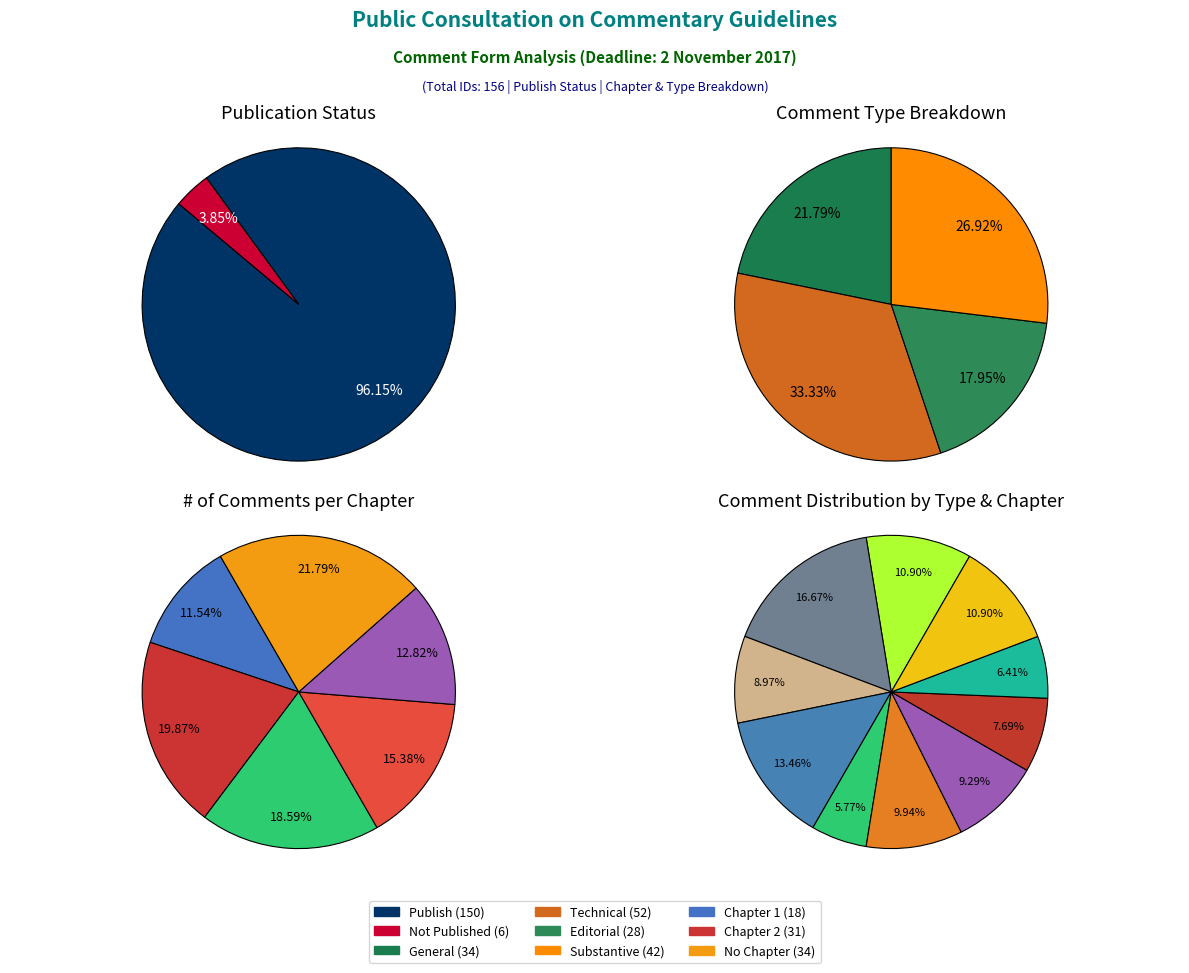

Do Publish and Other together represent more than half of the pie?

Yes